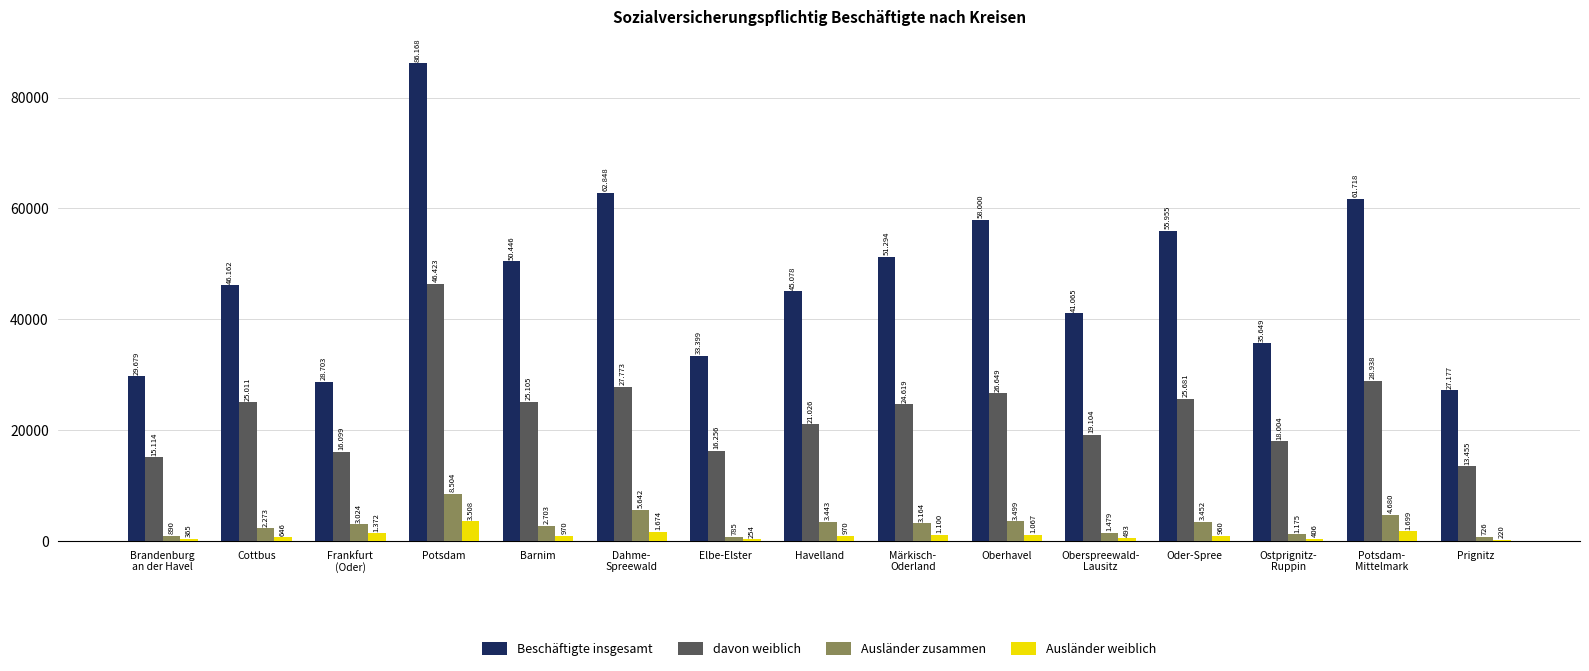

Are the bars horizontal?

No